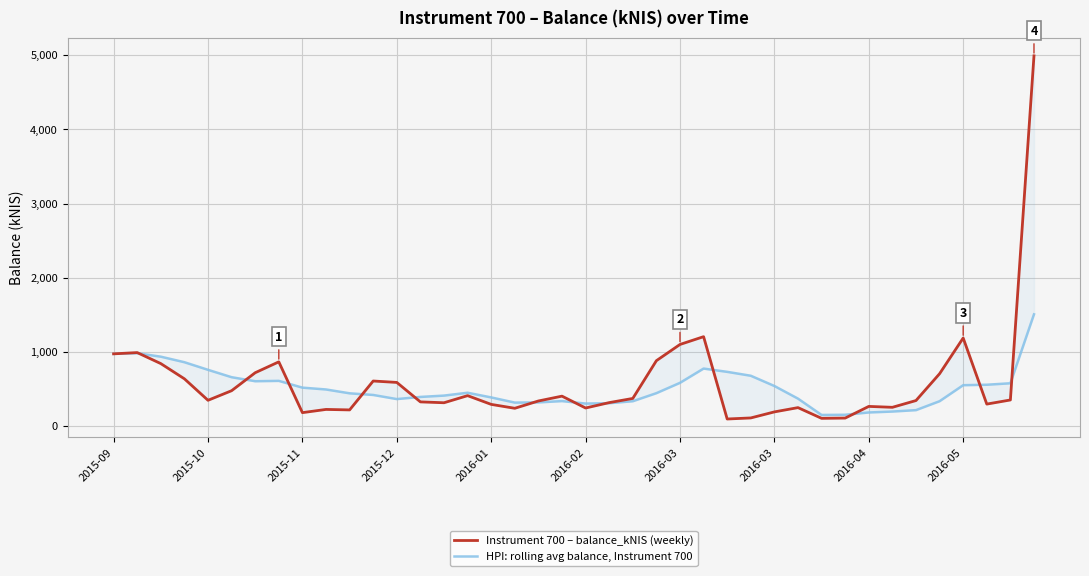

Reading left to right, extract all data points from this chart.

Instrument 700 – balance_kNIS (weekly): 975.4	992.3	843.9	639.0	349.6	478.8	721.1	867.6	183.2	226.5	220.1	609.4	590.3	328.1	316.4	412.1	294.4	241.9	340.4	405.5	245.6	318.4	374.6	883.3	1101.9	1206.7	97.5	111.9	193.2	250.9	106.4	110.0	267.3	255.1	346.2	707.5	1188.7	298.5	353.9	4990.4
HPI: rolling avg balance, Instrument 700: 975.4	983.8	937.2	862.7	760.0	660.7	606.5	611.2	520.1	495.5	443.7	421.4	365.9	394.9	412.9	451.3	388.3	318.6	321.1	338.9	305.6	310.4	336.9	445.5	584.8	777.0	732.8	680.3	542.3	372.1	152.0	154.5	185.6	197.9	217.0	337.2	553.0	559.2	579.0	1507.8